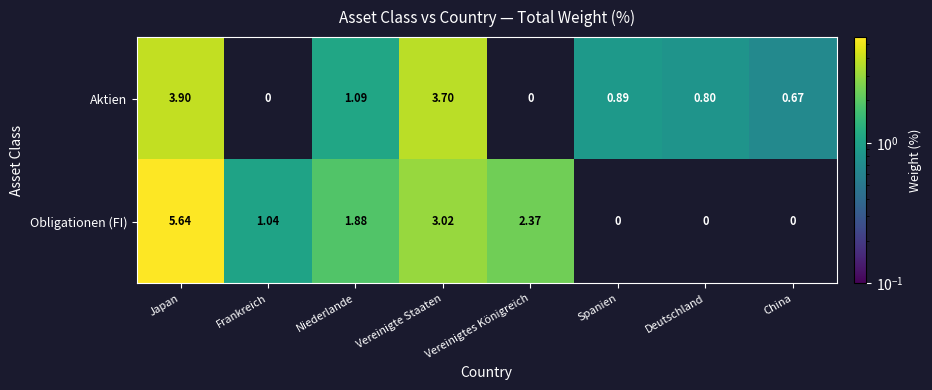

Is the value of Aktien at Vereinigte Staaten greater than the value of Obligationen (FI) at Vereinigtes Königreich?

Yes